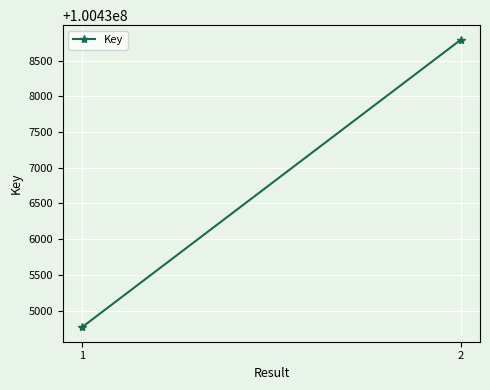

What is the greatest value displayed?

100438793